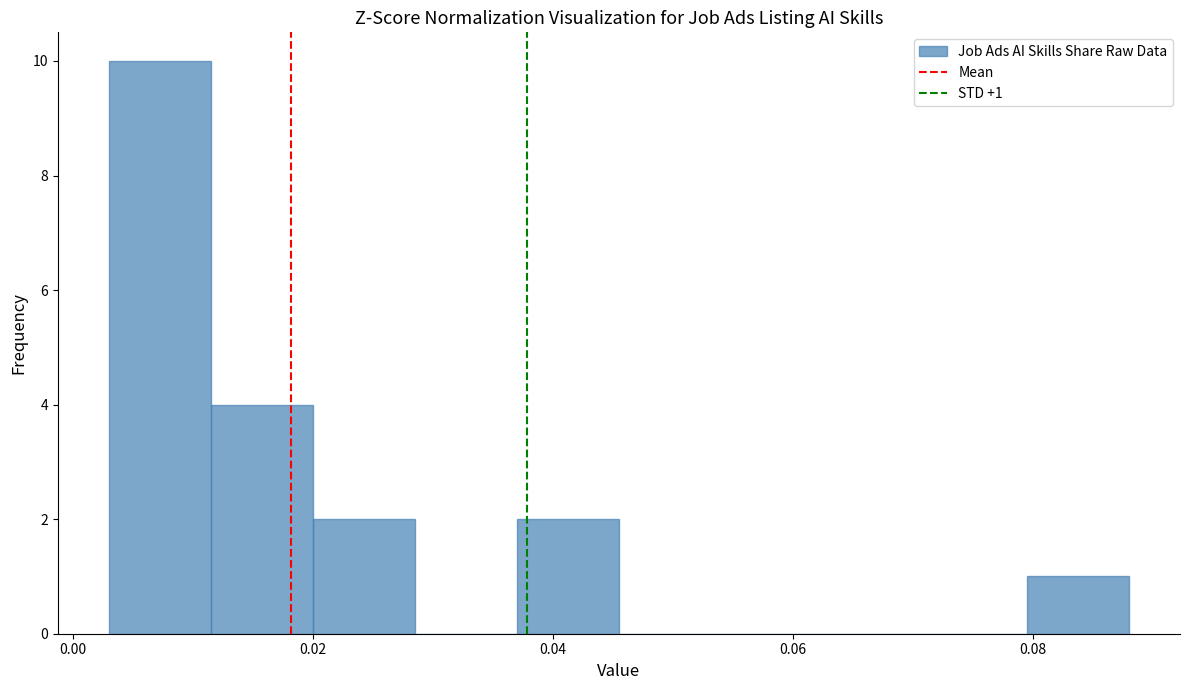

Which range on the x-axis has the tallest bar?

0.004 to 0.012